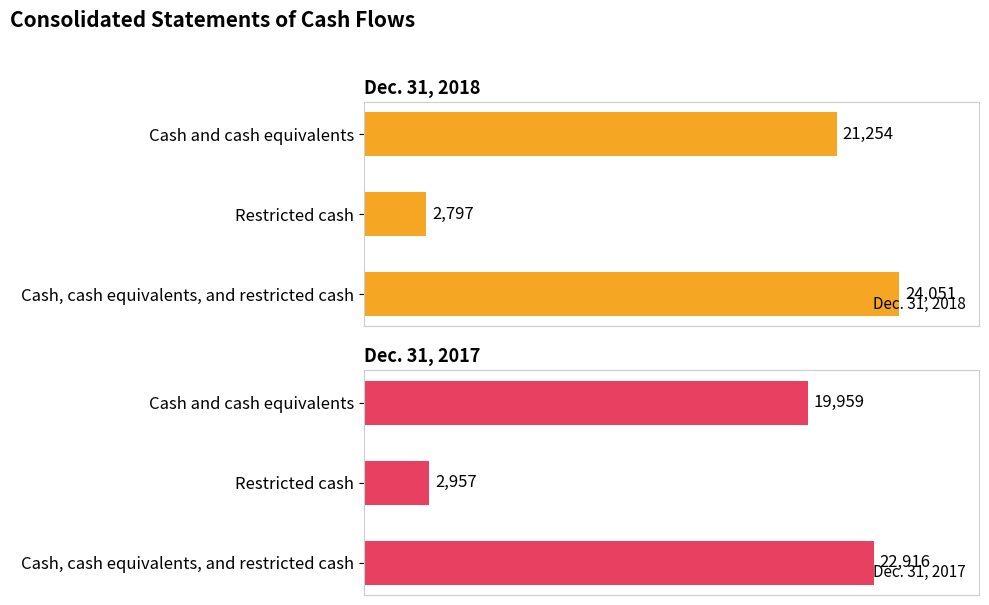

Are the bars grouped side by side (vs. stacked)?

Yes